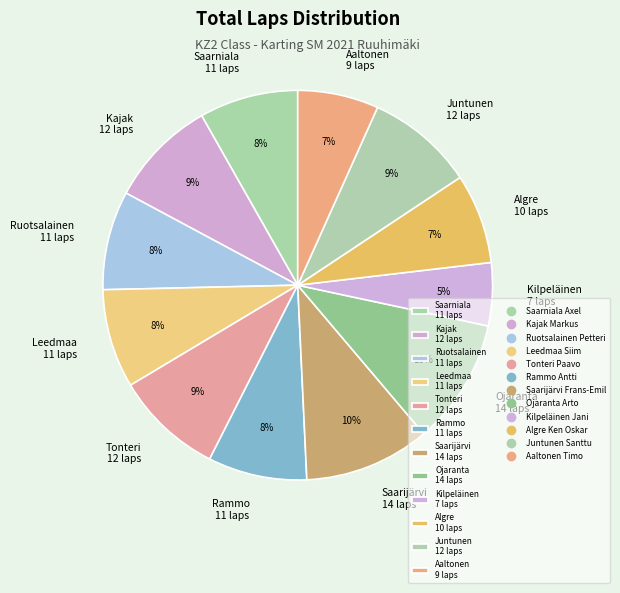

Is the sum of Ojaranta 14 laps and Tonteri 12 laps greater than half?

No